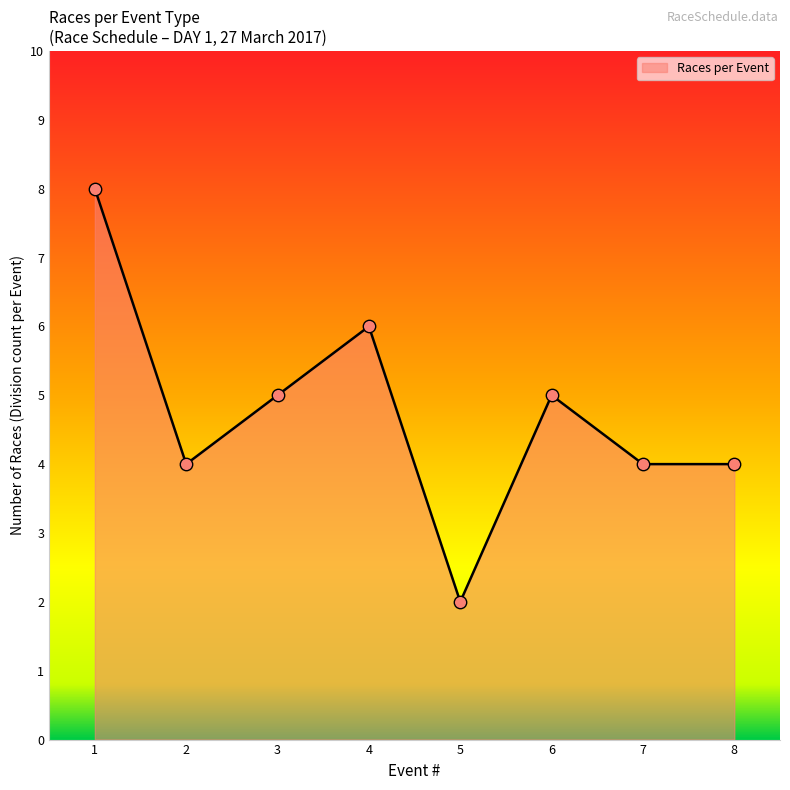

What is the change in value from 1 to 8?

-4